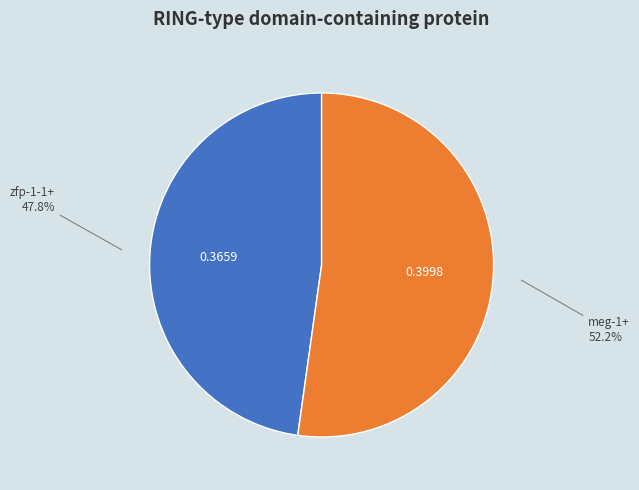

Do zfp-1-1+ and meg-1+ together represent more than half of the pie?

Yes